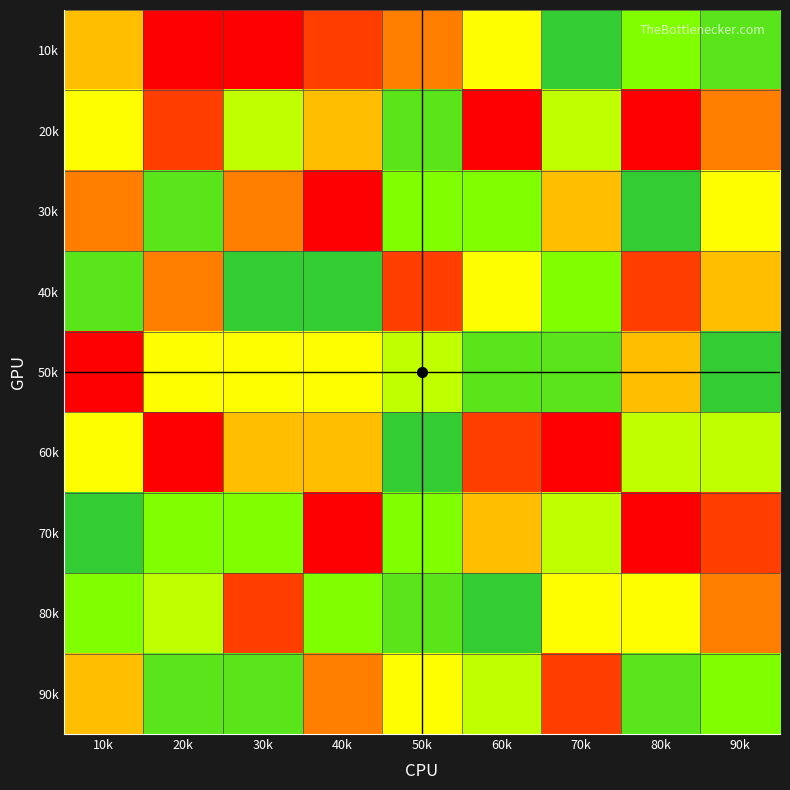

At which category is the sum across all series the highest?

40k